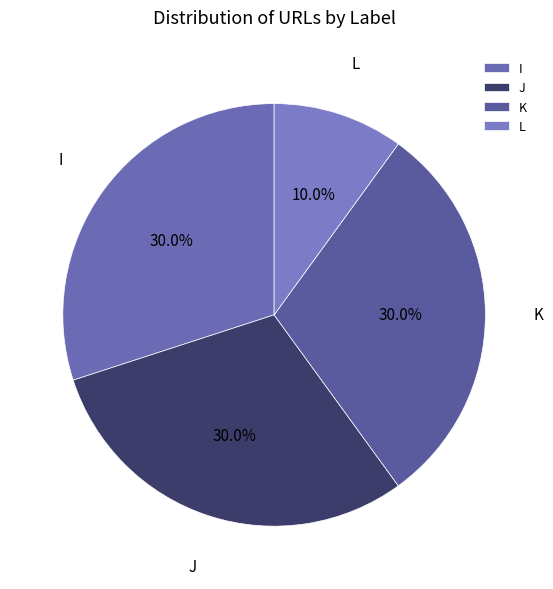

Does K represent more than half of the total?

No